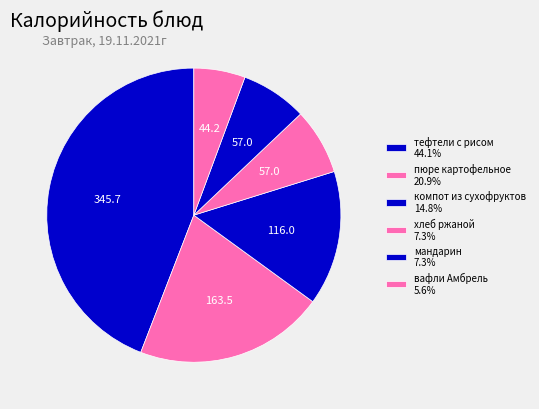

Combined, what portion of the pie is вафли Амбрель and компот из сухофруктов?

20.5%